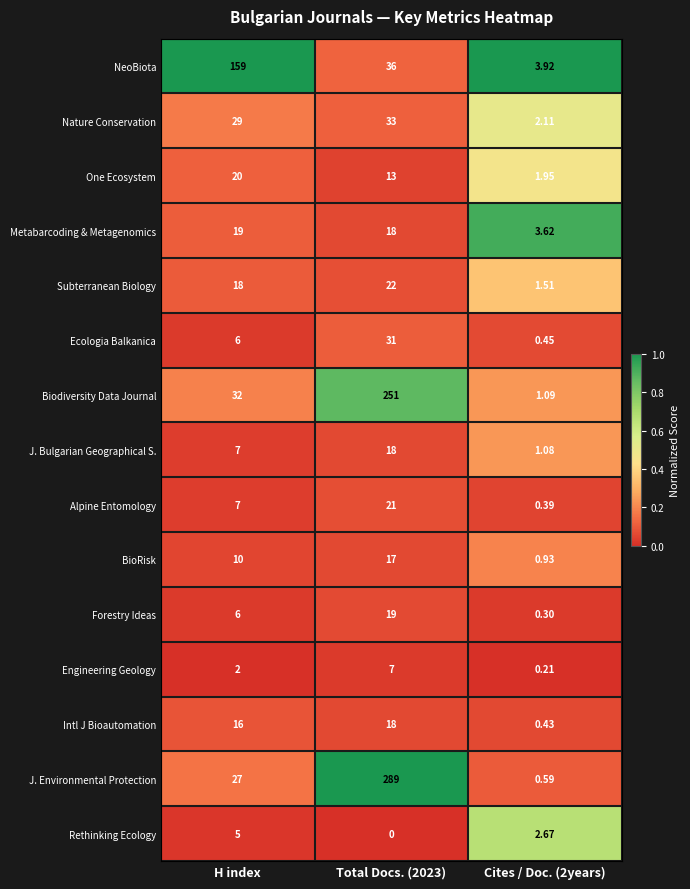

At Cites / Doc. (2years), list the series in order from smallest to largest.

Engineering Geology, Forestry Ideas, Alpine Entomology, Intl J Bioautomation, Ecologia Balkanica, J. Environmental Protection, BioRisk, J. Bulgarian Geographical S., Biodiversity Data Journal, Subterranean Biology, One Ecosystem, Nature Conservation, Rethinking Ecology, Metabarcoding & Metagenomics, NeoBiota